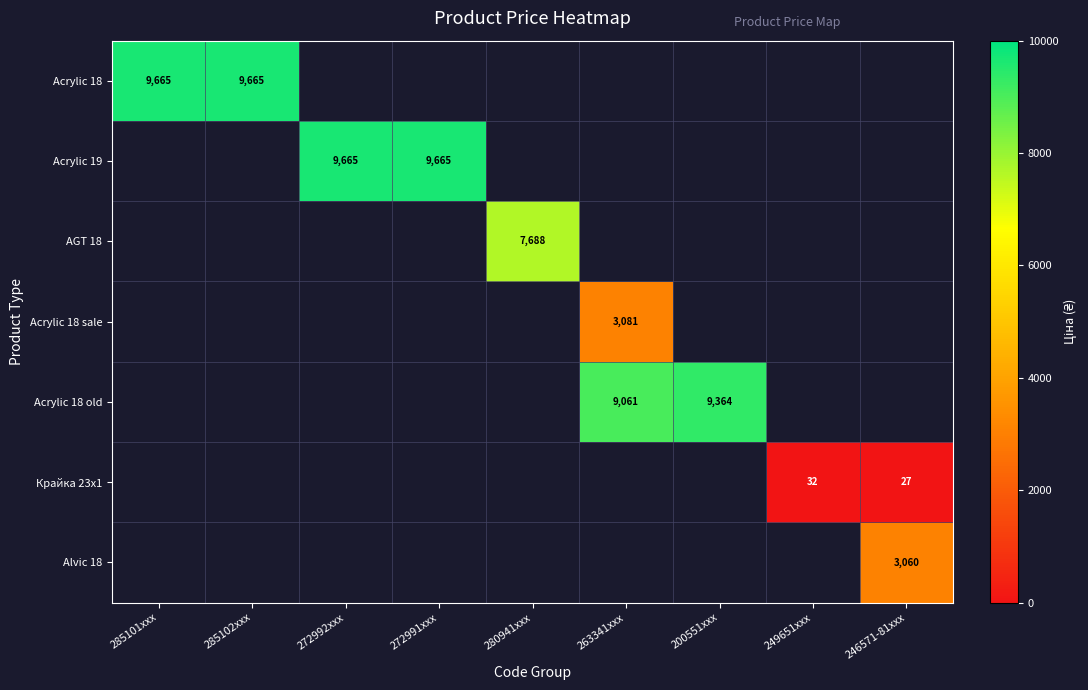

The Alvic 18 series shows 3060 at 246571-81xxx. True or false?

True